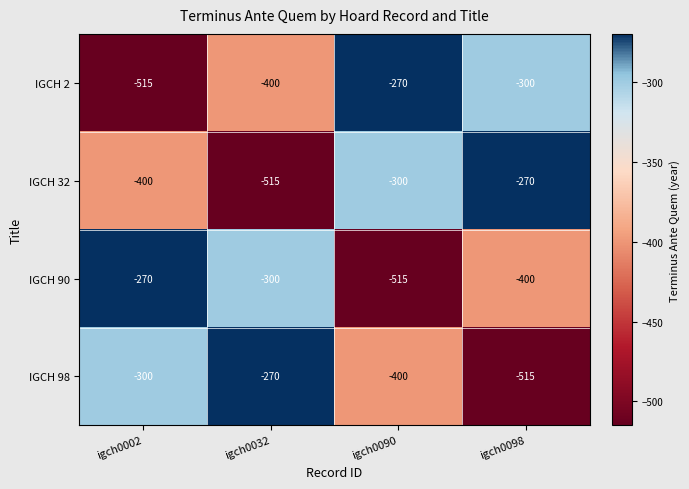

Where is IGCH 90 nearest to the value -392?

igch0098